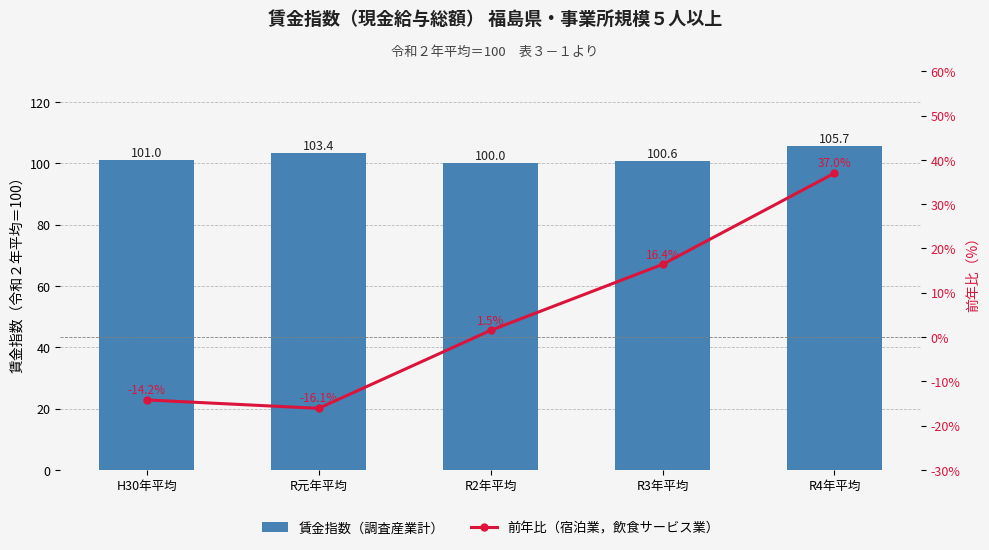

What is the sum of all 前年比（宿泊業，飲食サービス業） values?

24.6